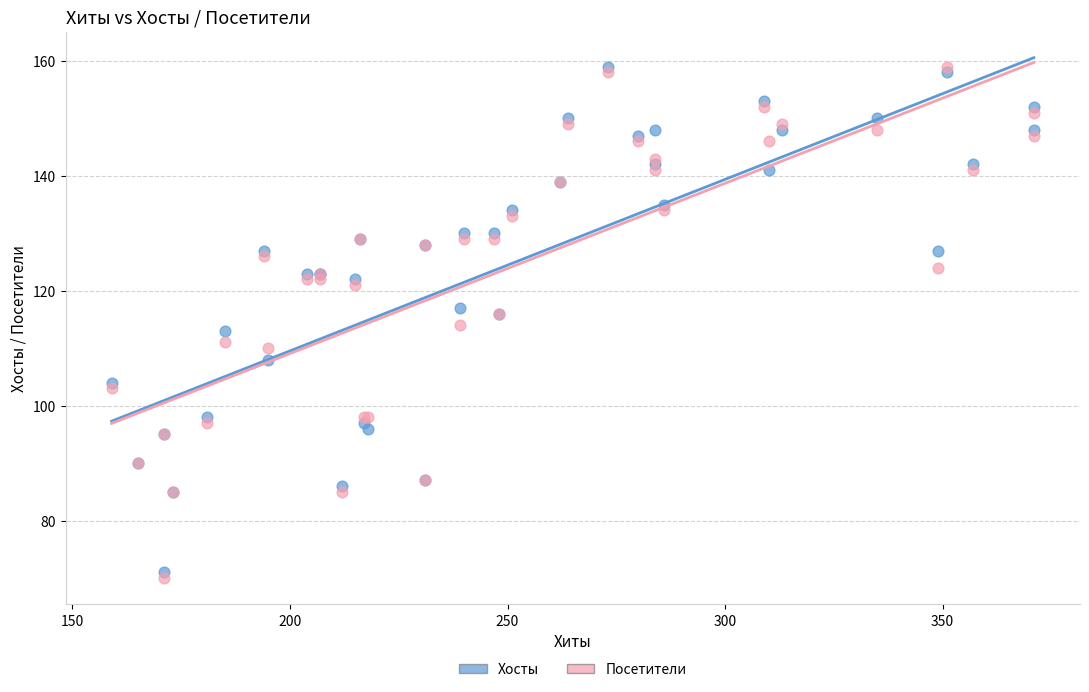

Which series has the largest Y range (max minus min)?

Посетители